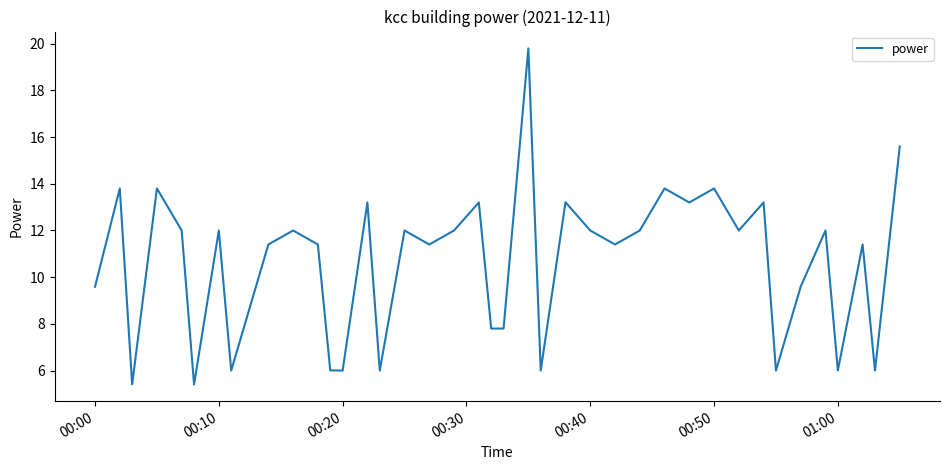

What is the difference between the second highest and second lowest values?

10.2